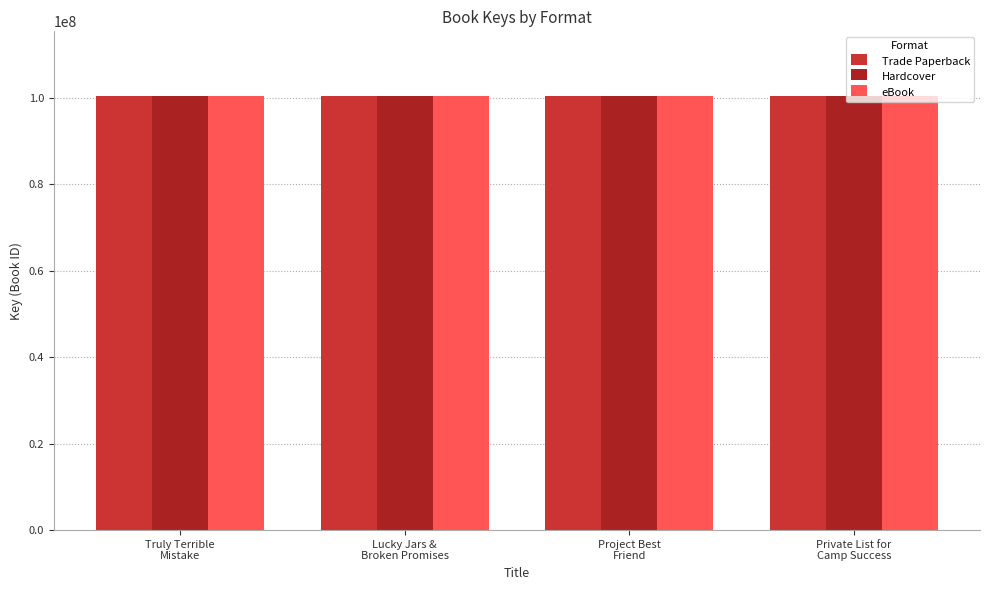

How many groups of bars are there?

4